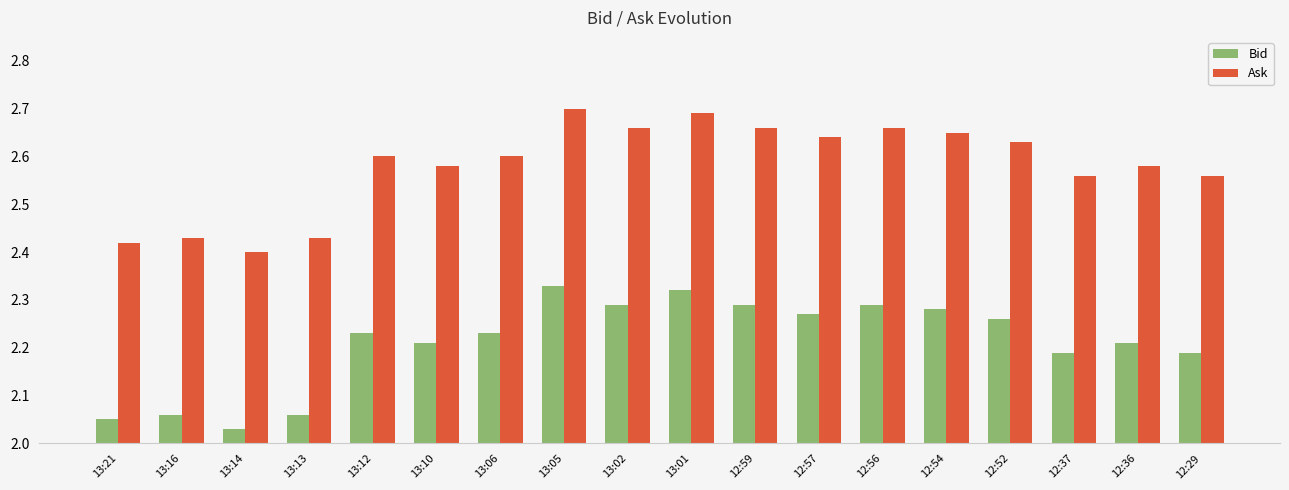

What is the label of the 9th bar from the left?

13:02